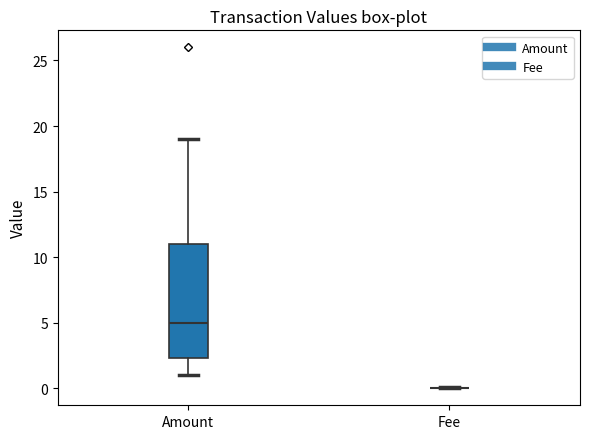

Which box is the tallest, from its lower edge to its upper edge?

Amount